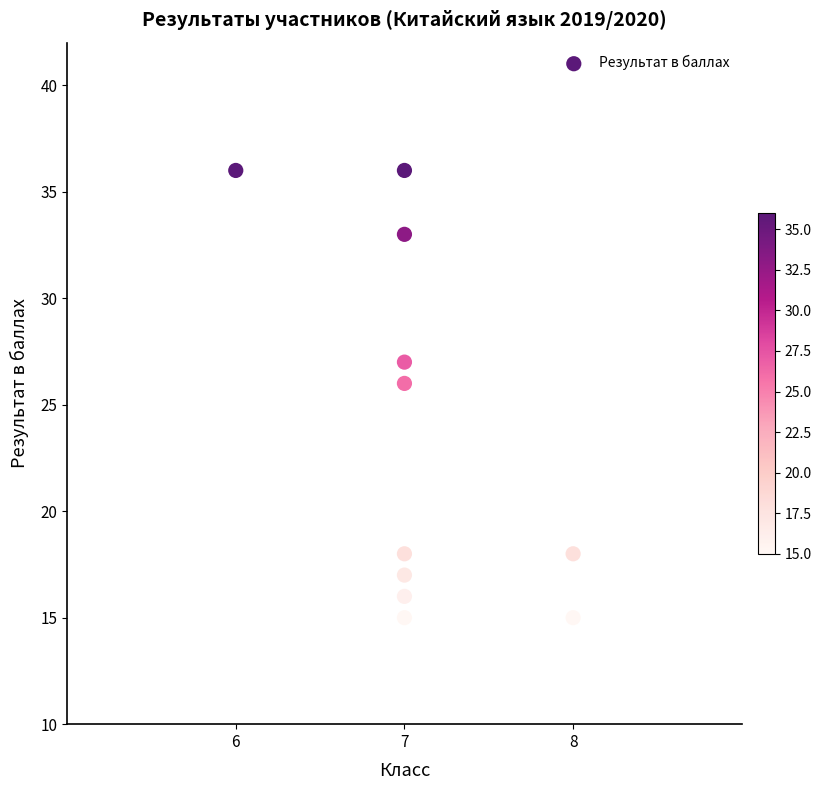

What Y value in the scatter plot is closest to 25?

26